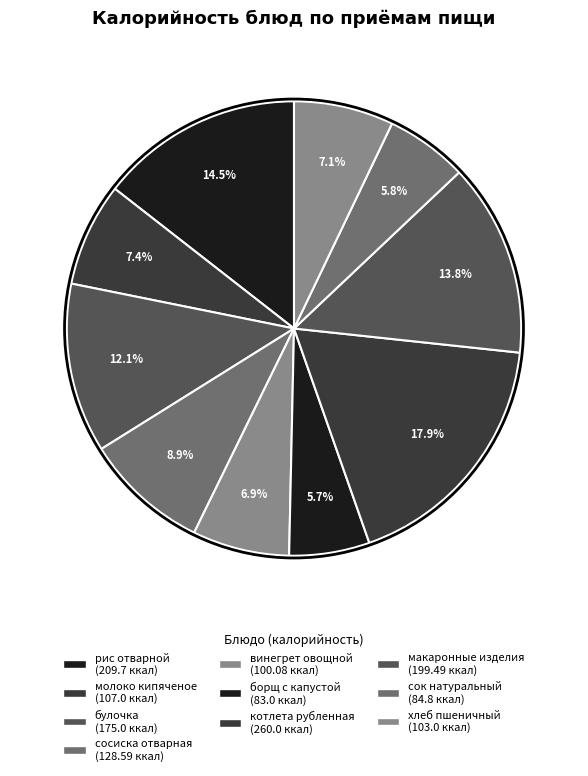

Is there any slice that represents more than half of the pie?

No